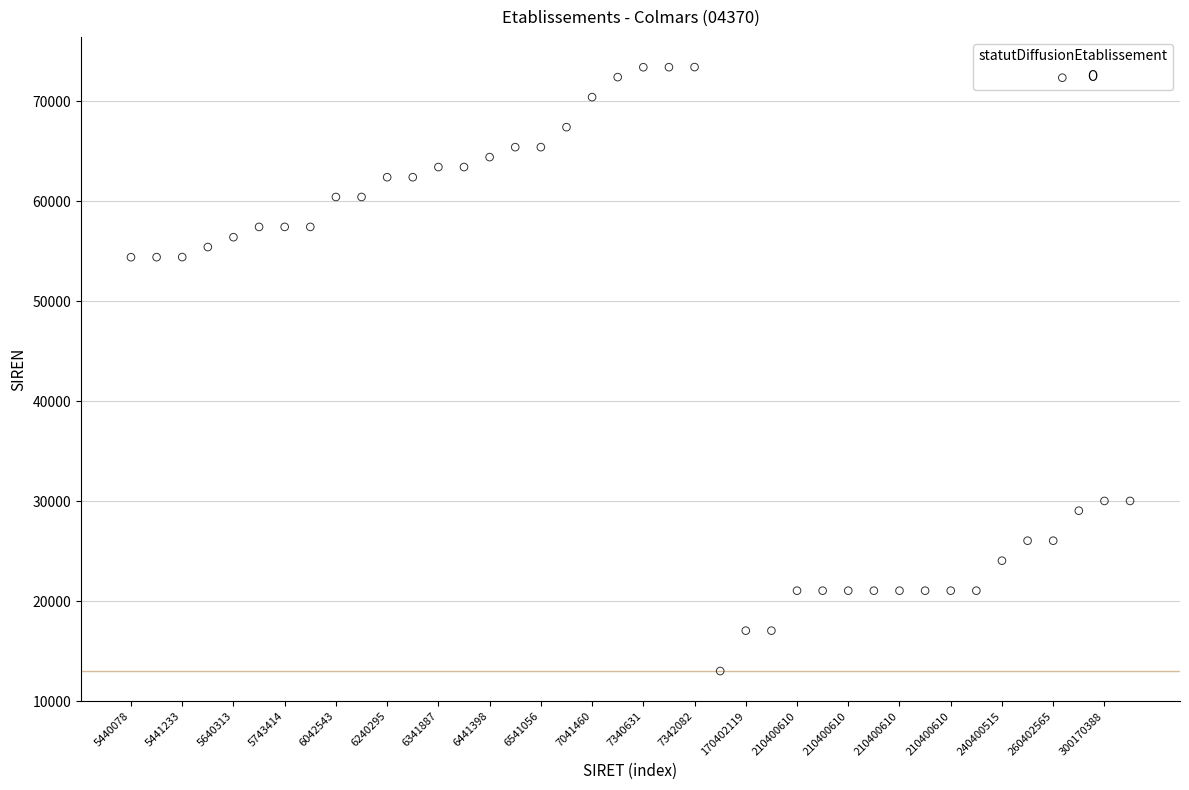

What is the range of Y values (max minus min)?

60419.8